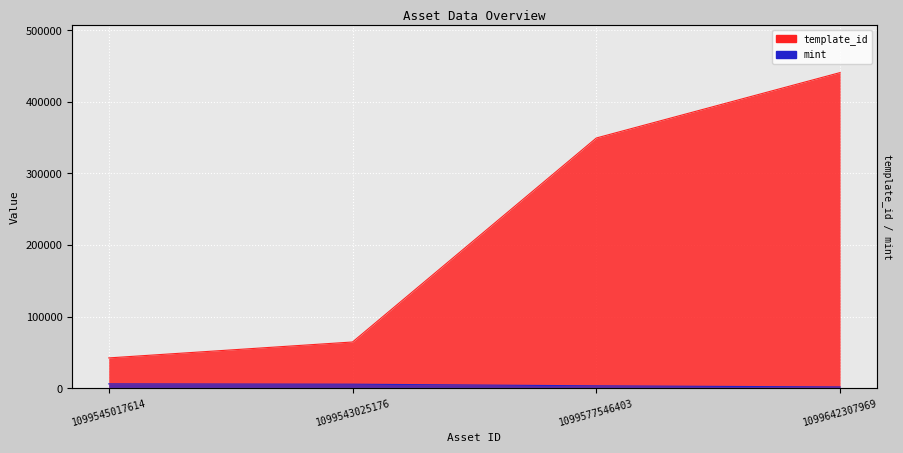

The value of mint at 1099545017614 is 10847. True or false?

False